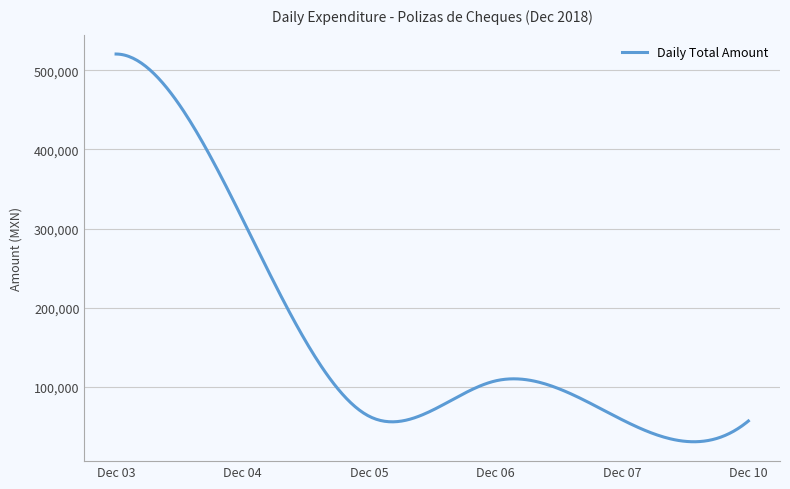

What is the smallest value displayed?

30205.8